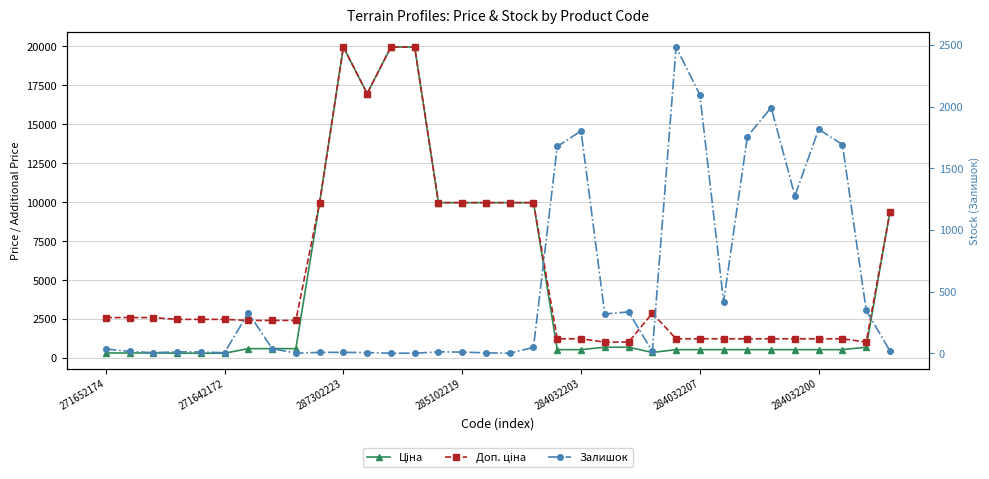

What is the difference between the maximum and minimum values in the Залишок series?

2483.0